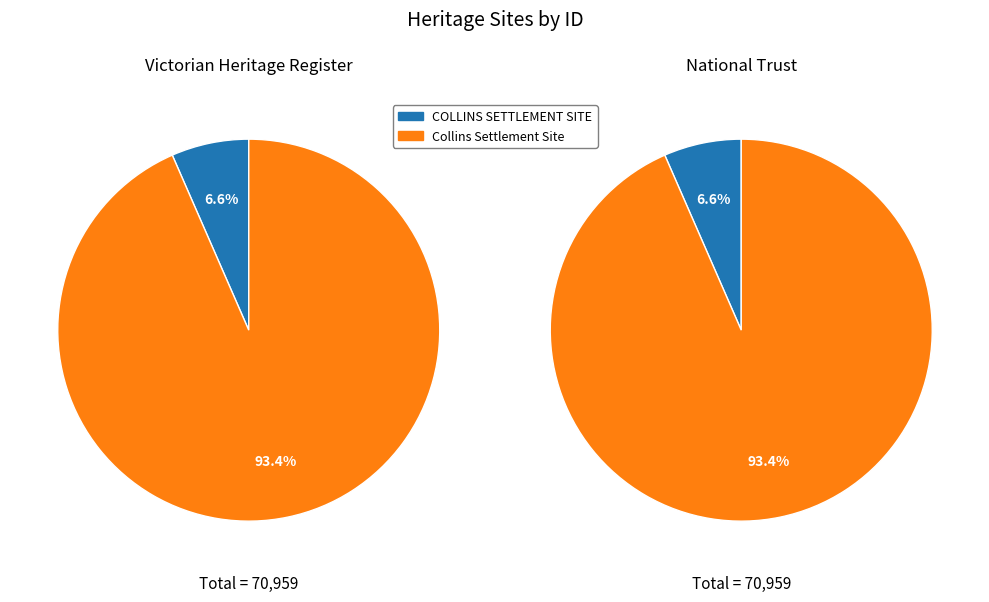

To the nearest percent, what percentage of the pie is Collins Settlement Site?

93%